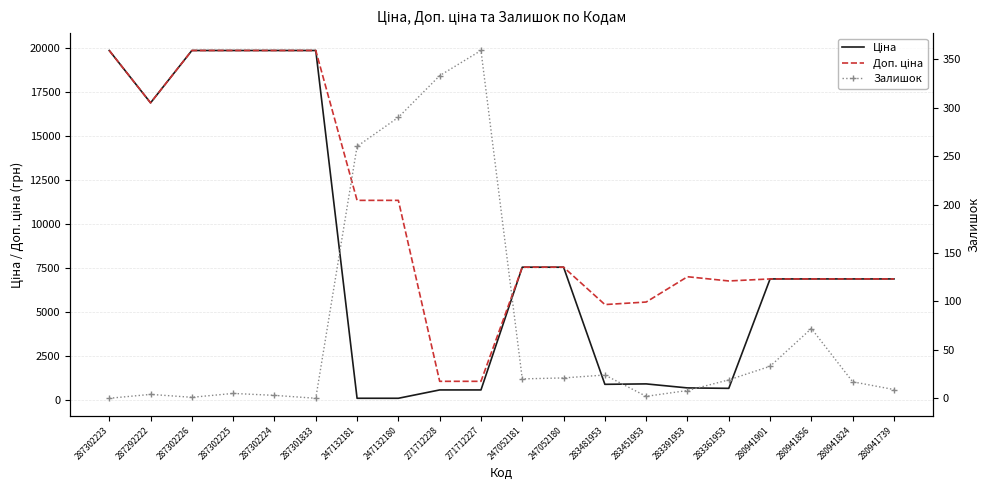

Which series has the largest total across all categories?

Доп. ціна